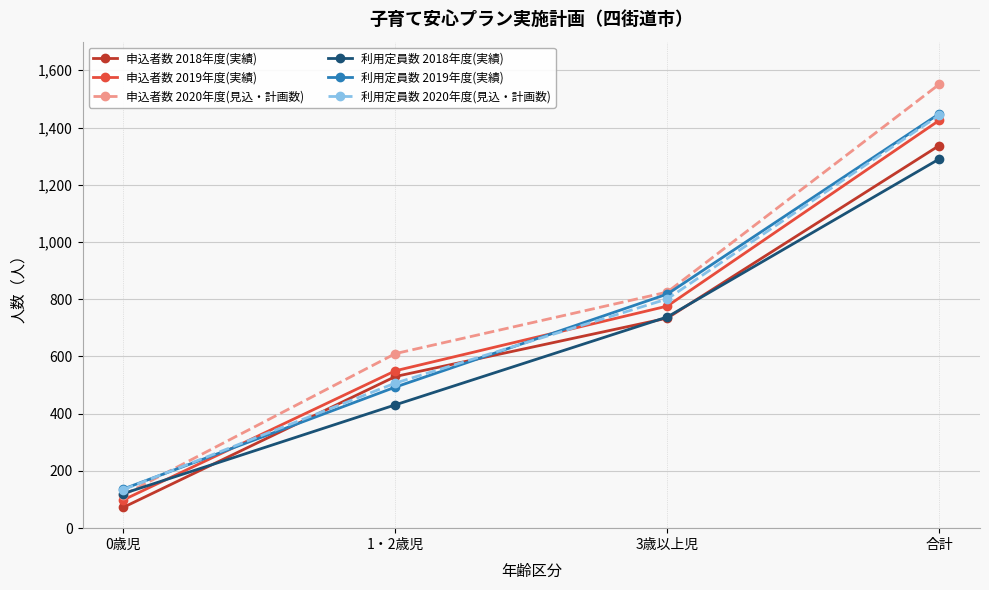

At which label is 申込者数 2020年度(見込・計画数) closest to 833?

3歳以上児